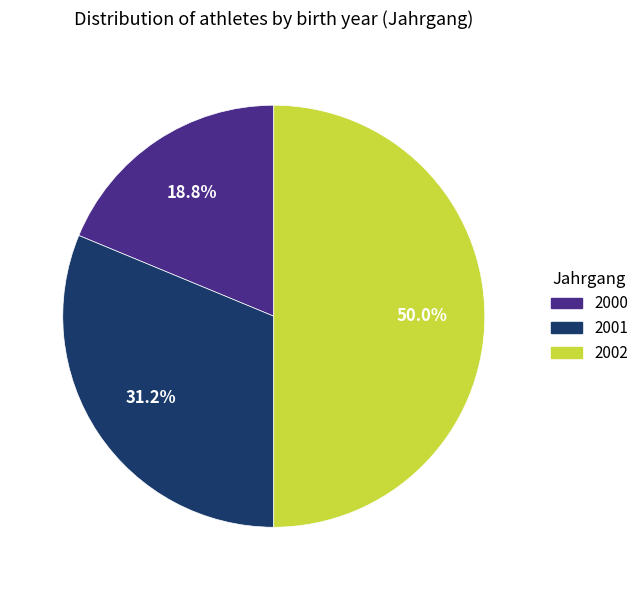

Which slice is the largest?

2002